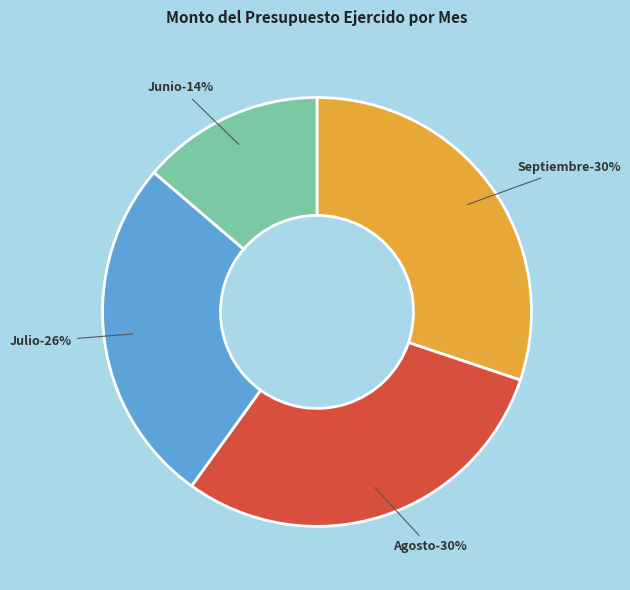

Does Abril represent more than half of the total?

No